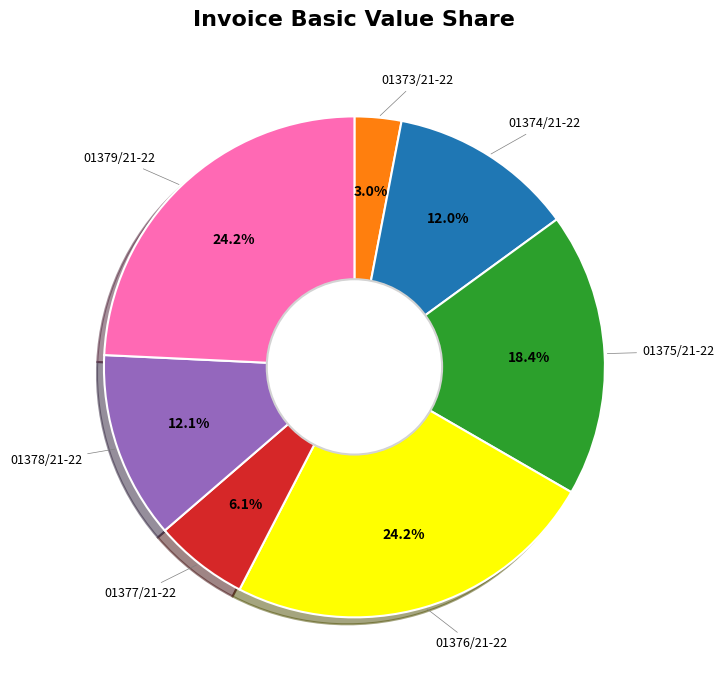

Is there a majority slice in this chart?

No